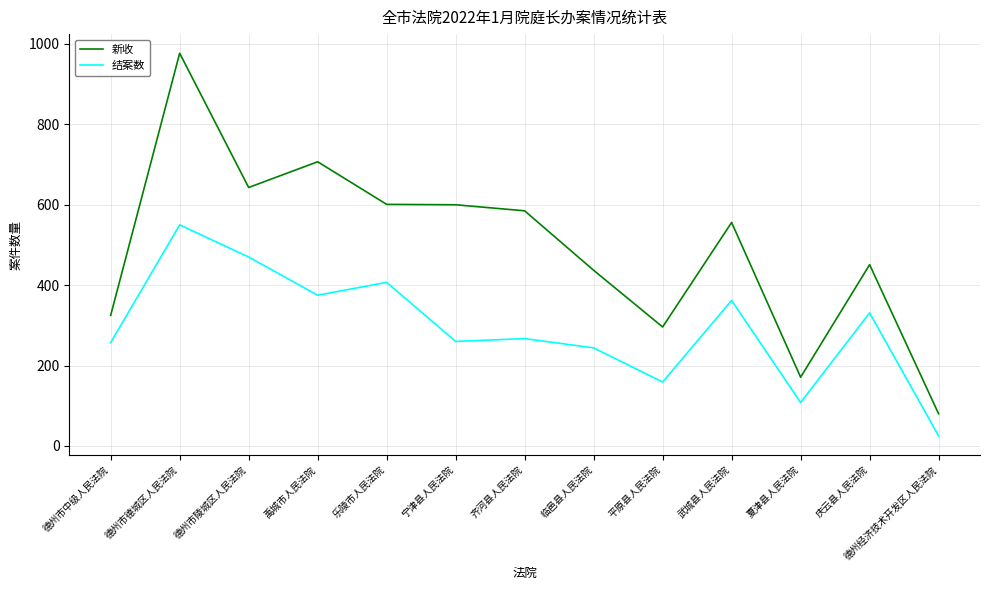

List the series in order of their peak value, highest first.

新收, 结案数